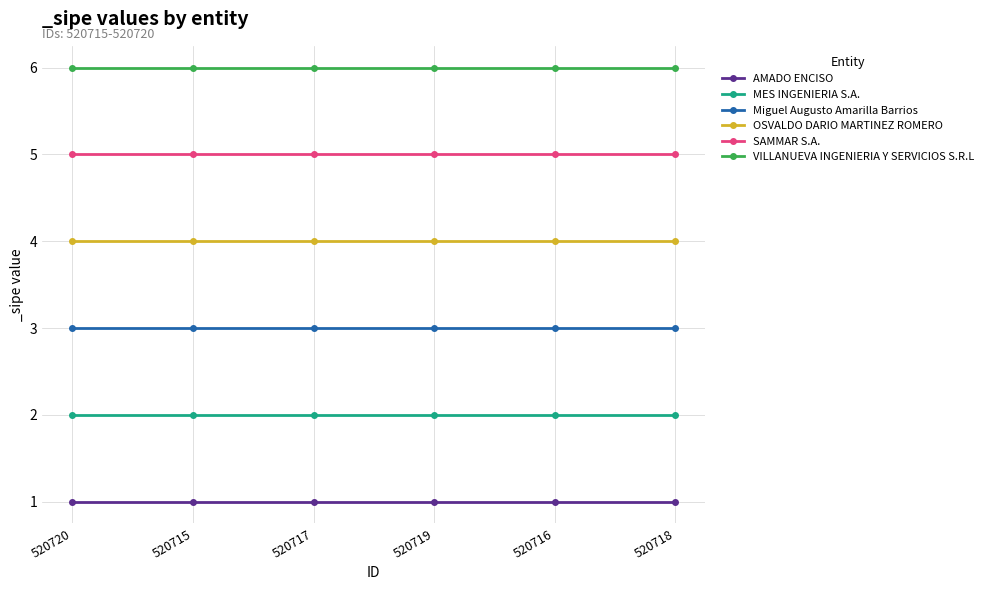

What position from the right is 520715?

5